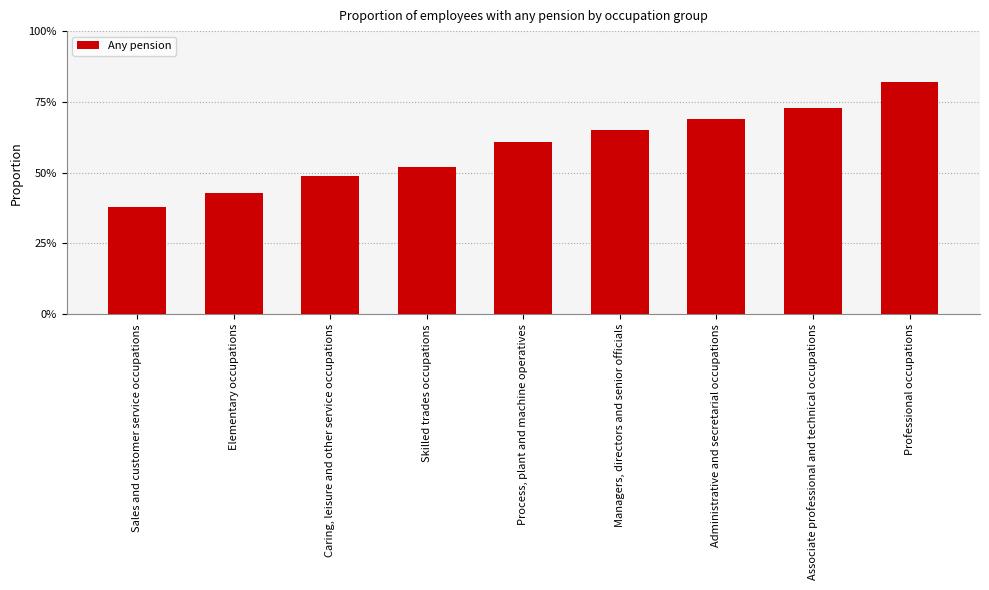

How many categories are shown in the chart?

9